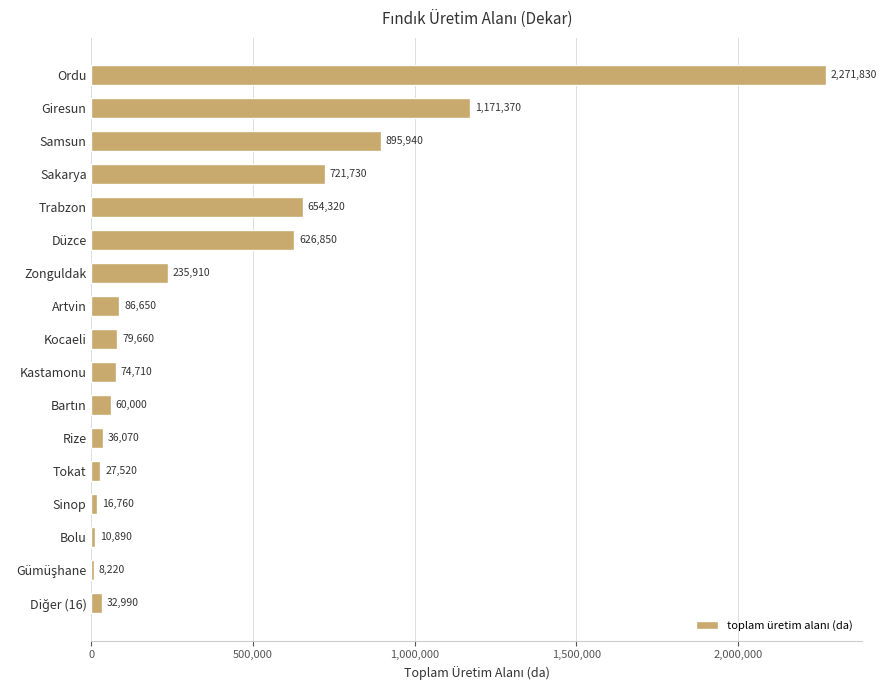

The chart shows a value of 931804 at Trabzon. True or false?

False